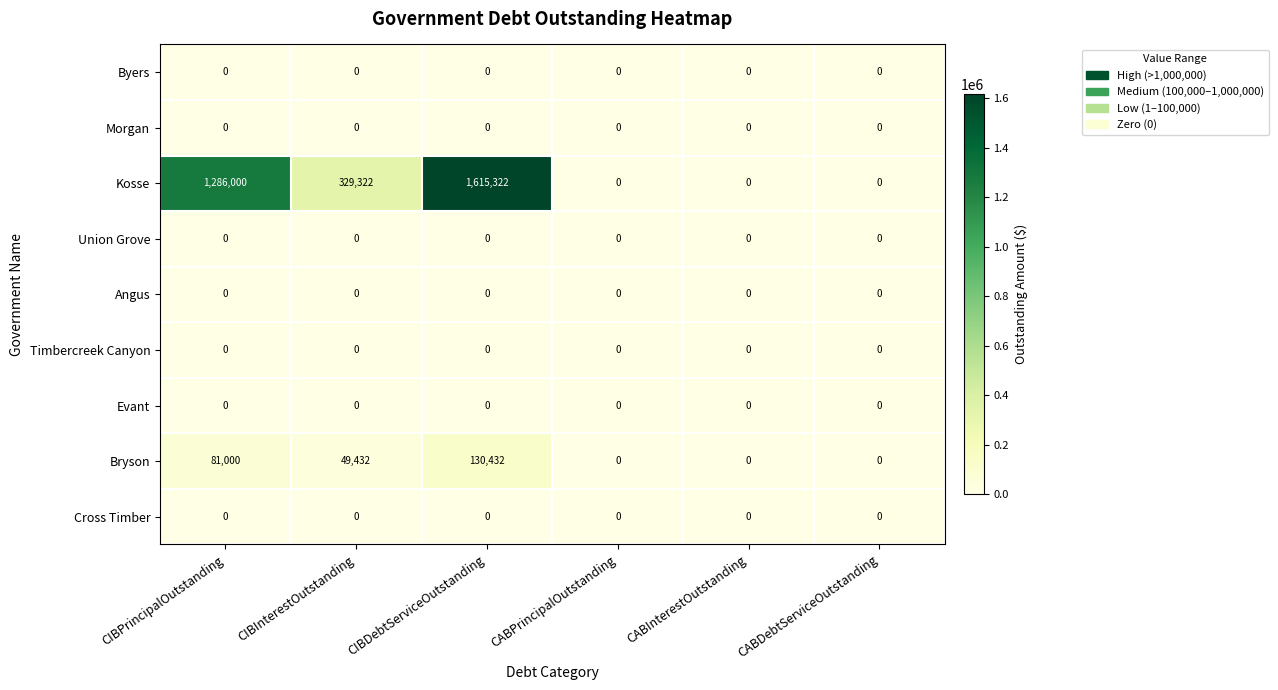

What is the sum of the Bryson values at CIBPrincipalOutstanding and CABInterestOutstanding?

81000